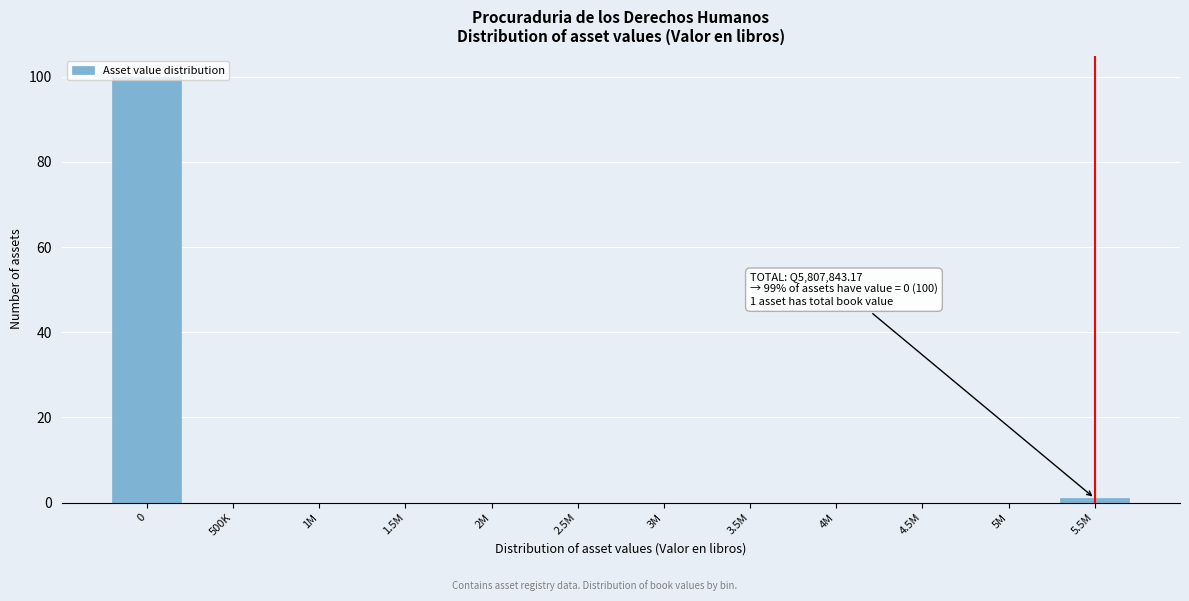

What is the change in value from 0 to 2.5M?

-100